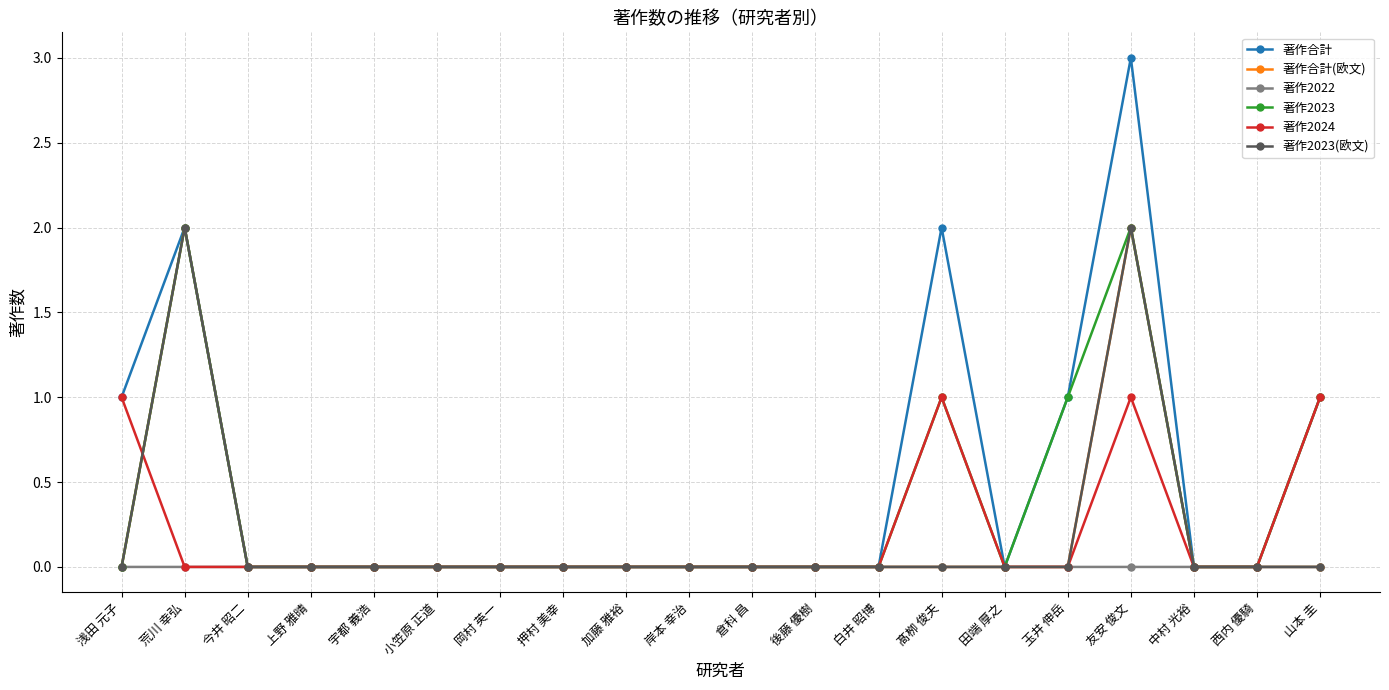

At which category does 著作合計 reach its first local peak?

荒川 幸弘